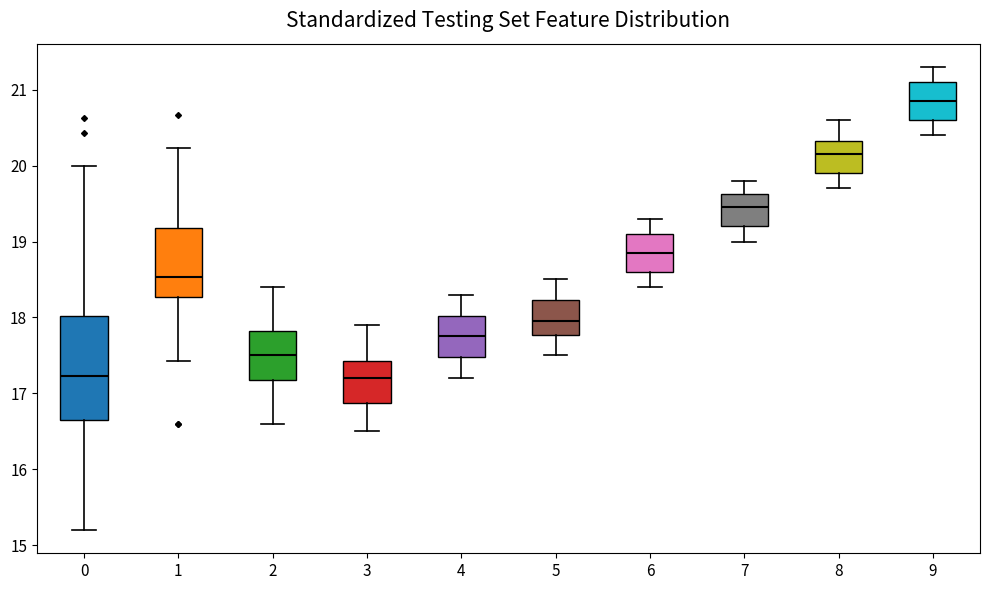

Which box is the tallest, from its lower edge to its upper edge?

0